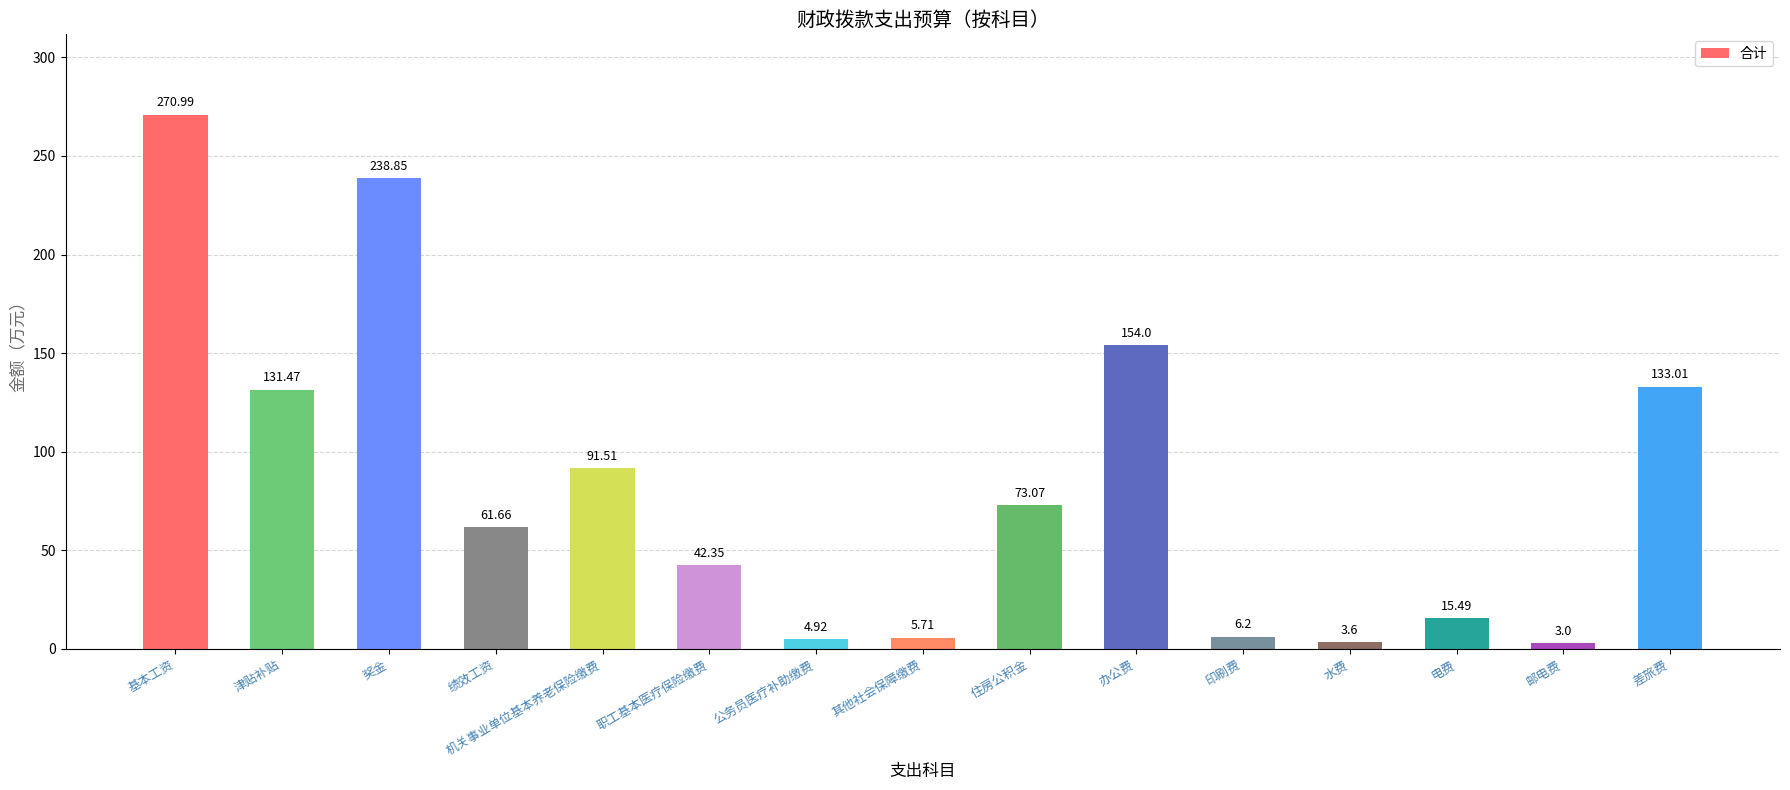

What is the difference between the values at 奖金 and 津贴补贴?

107.4